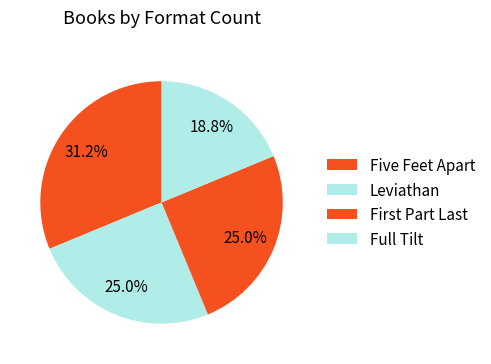

How many slices are in this pie chart?

4